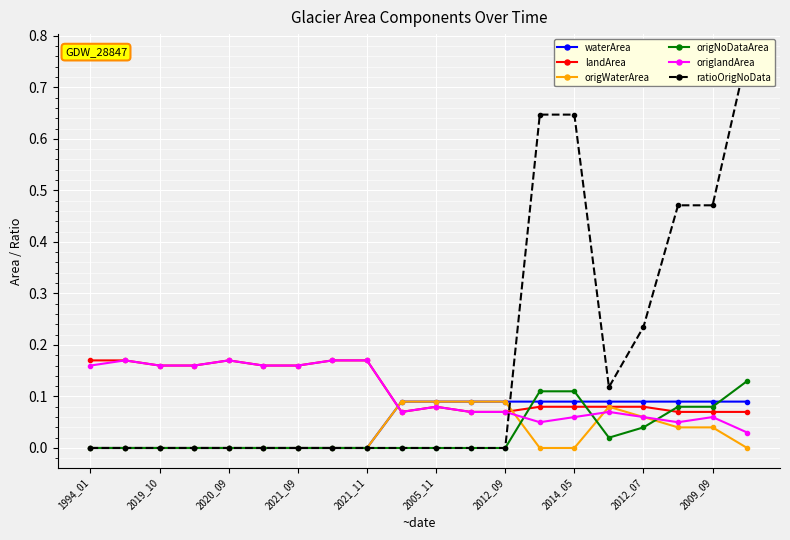

True or false: origlandArea has more than 1 interior local peaks.

True